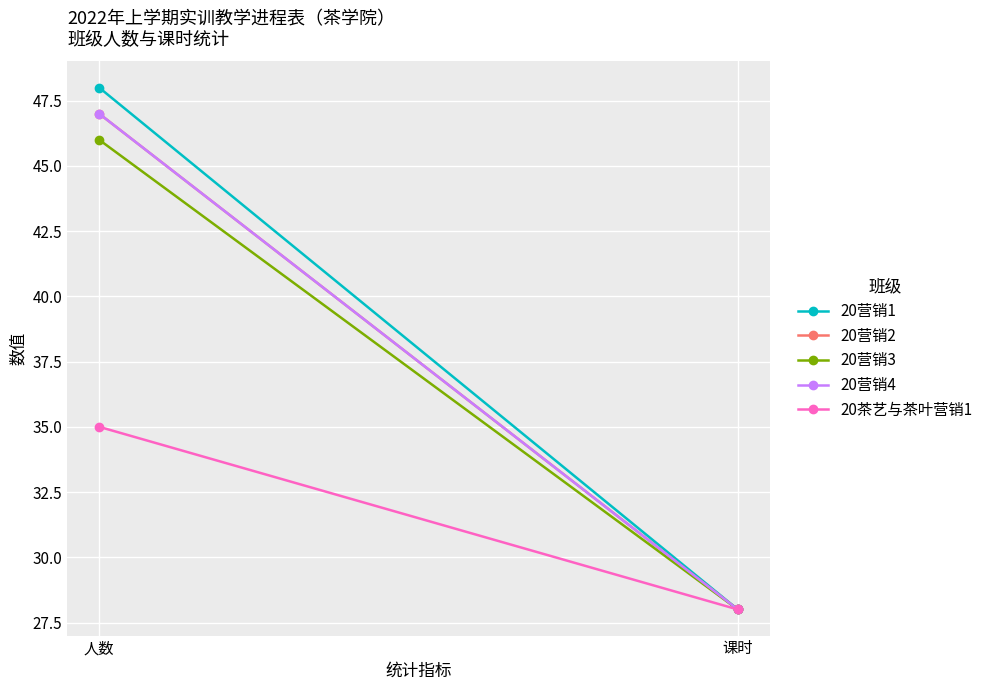

Which series has the largest total across all categories?

20营销1